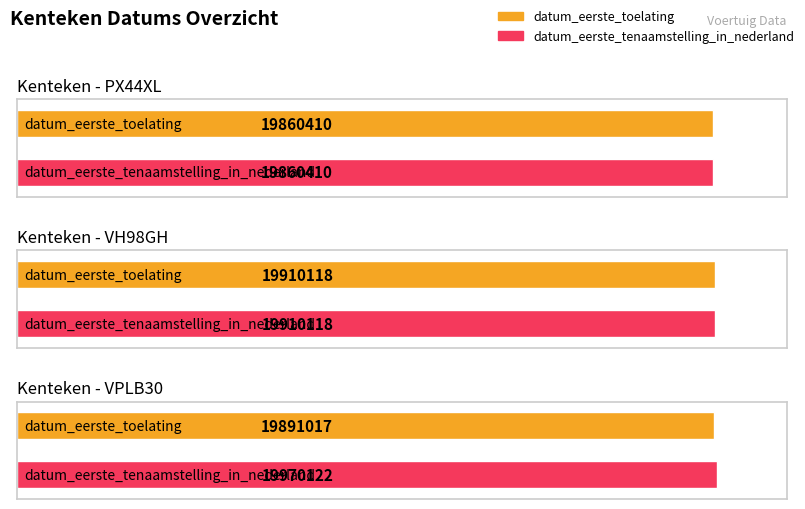

Reading right to left, what are all the values shown in this chart?

datum_eerste_toelating: 19891017	19910118	19860410
datum_eerste_tenaamstelling_in_nederland: 19970122	19910118	19860410